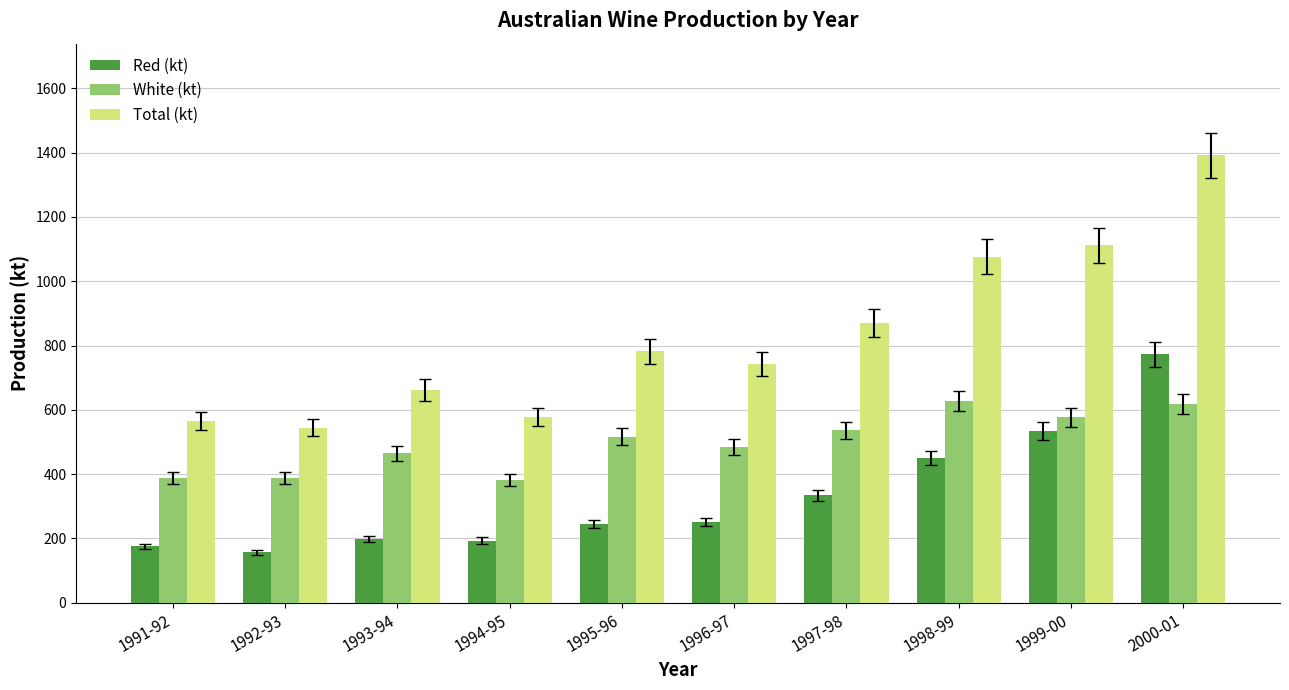

The Red (kt) series shows 334.5 at 1997-98. True or false?

True